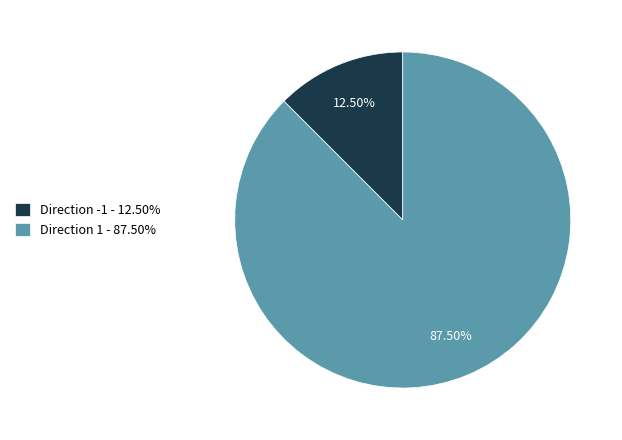

Rank the categories by value from highest to lowest.

Direction 1 - 87.50%, Direction -1 - 12.50%